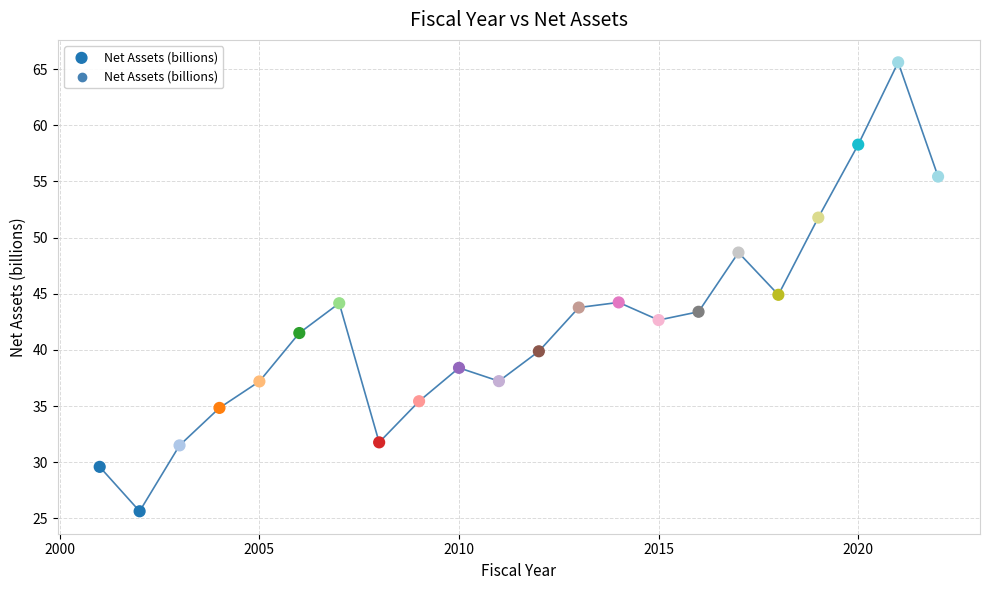

What is the range of X values (max minus min)?

21.0